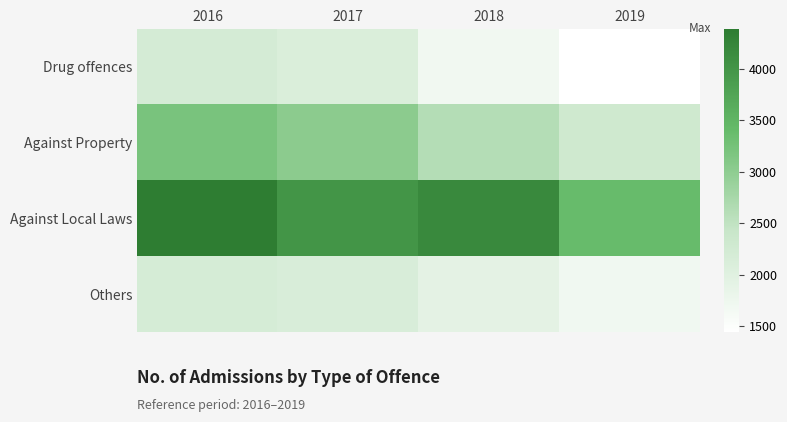

Reading left to right, what are all the values shown in this chart?

Drug offences: 2016=2207	2017=2097	2018=1691	2019=1441
Against Property: 2016=3209	2017=3019	2018=2615	2019=2302
Against Local Laws: 2016=4386	2017=4006	2018=4186	2019=3392
Others: 2016=2178	2017=2121	2018=1920	2019=1698